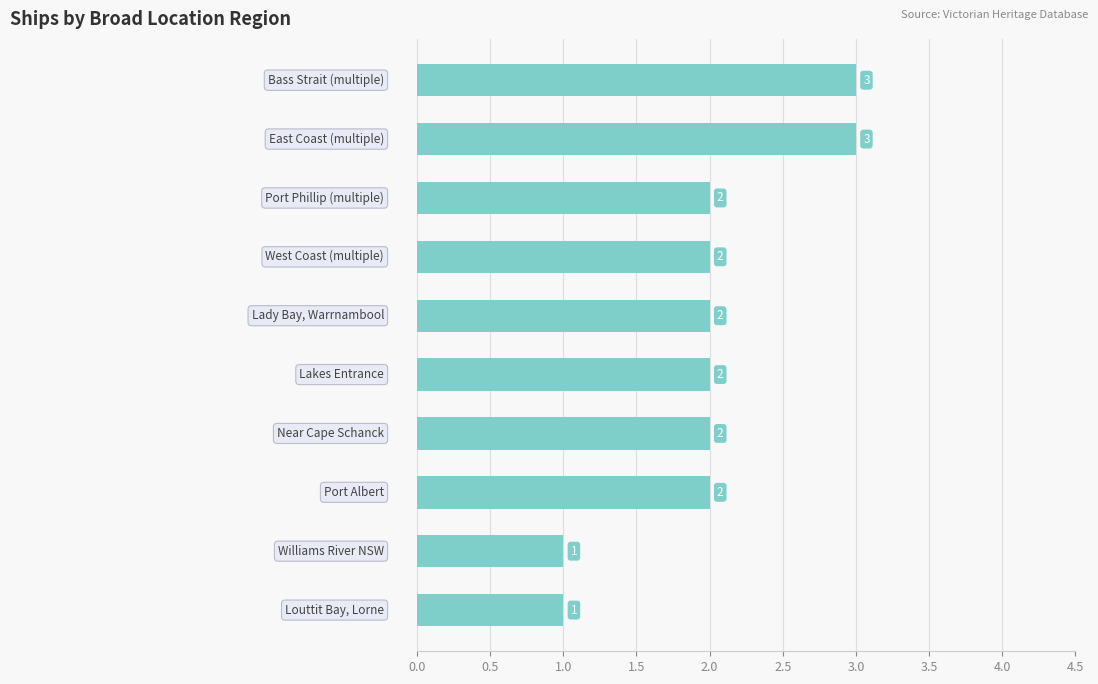

How many bars are there in total?

10